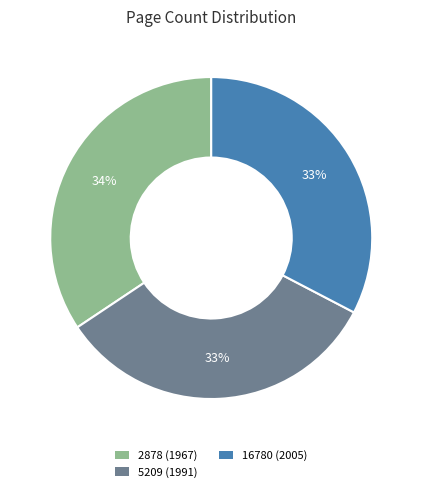

Combined, do 2878 (1967) and 16780 (2005) account for over 50%?

Yes